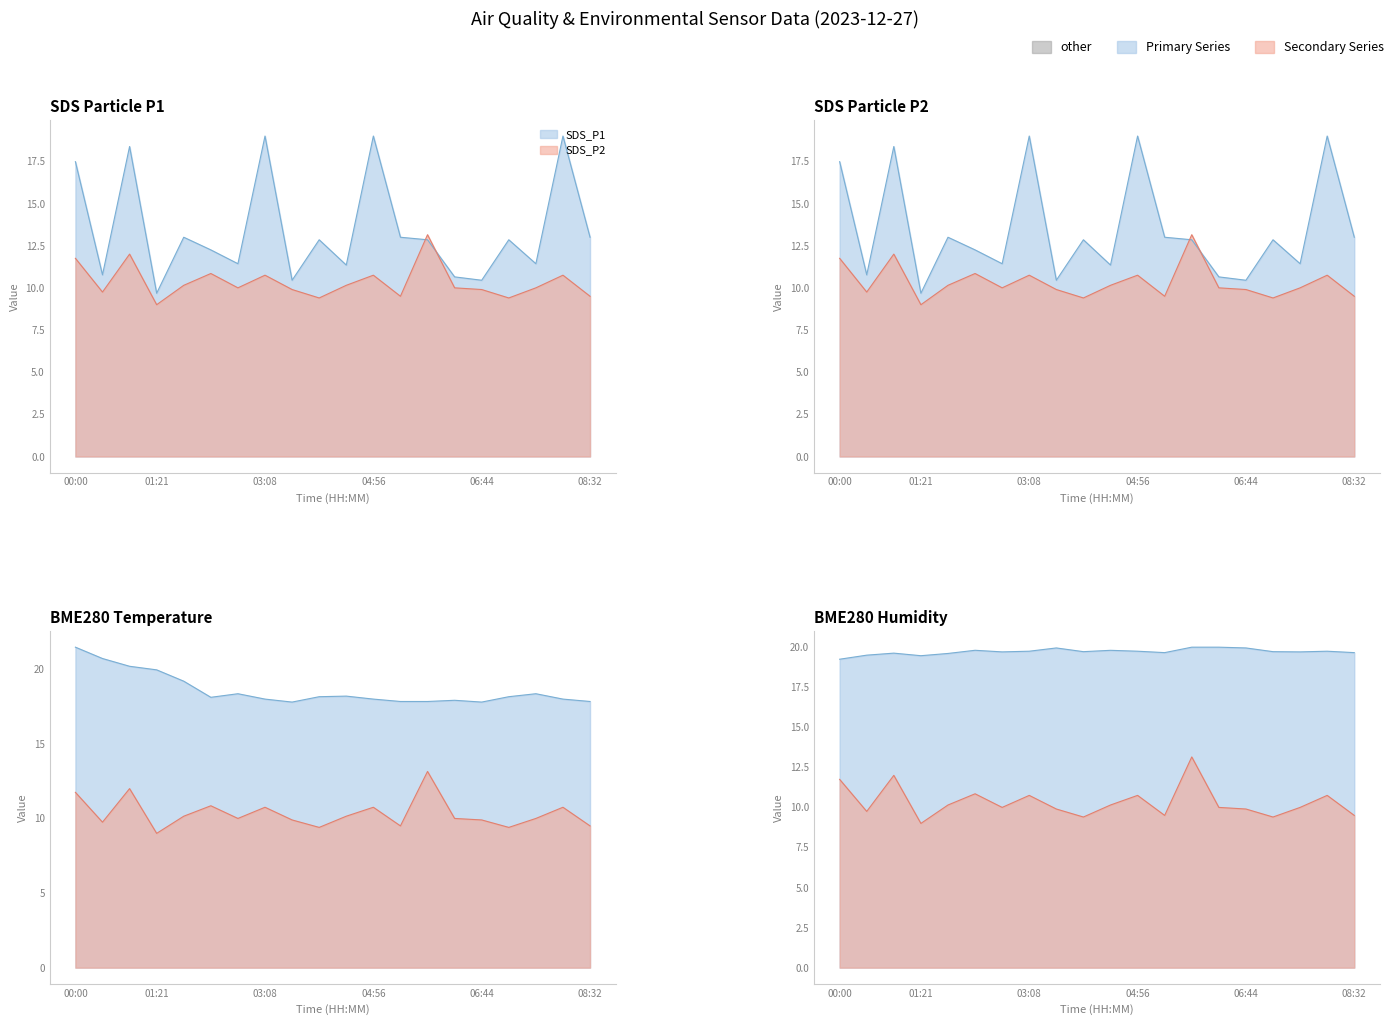

The BME280_temperature series shows 7.7 at 06:17. True or false?

False